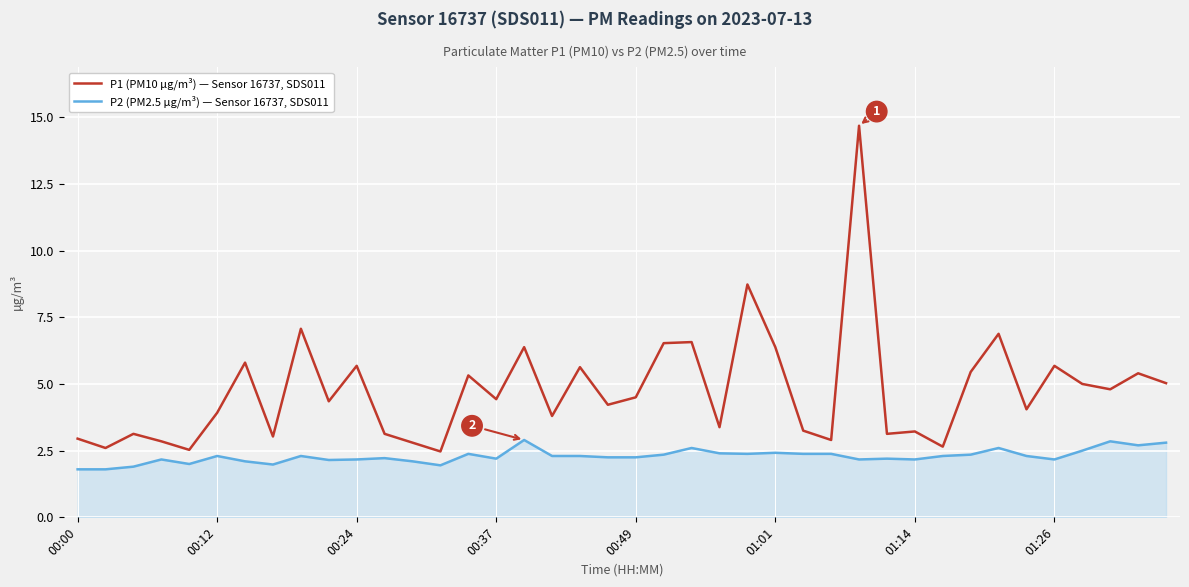

True or false: P1 (PM10 µg/m³) — Sensor 16737, SDS011 and P2 (PM2.5 µg/m³) — Sensor 16737, SDS011 cross at least once.

False